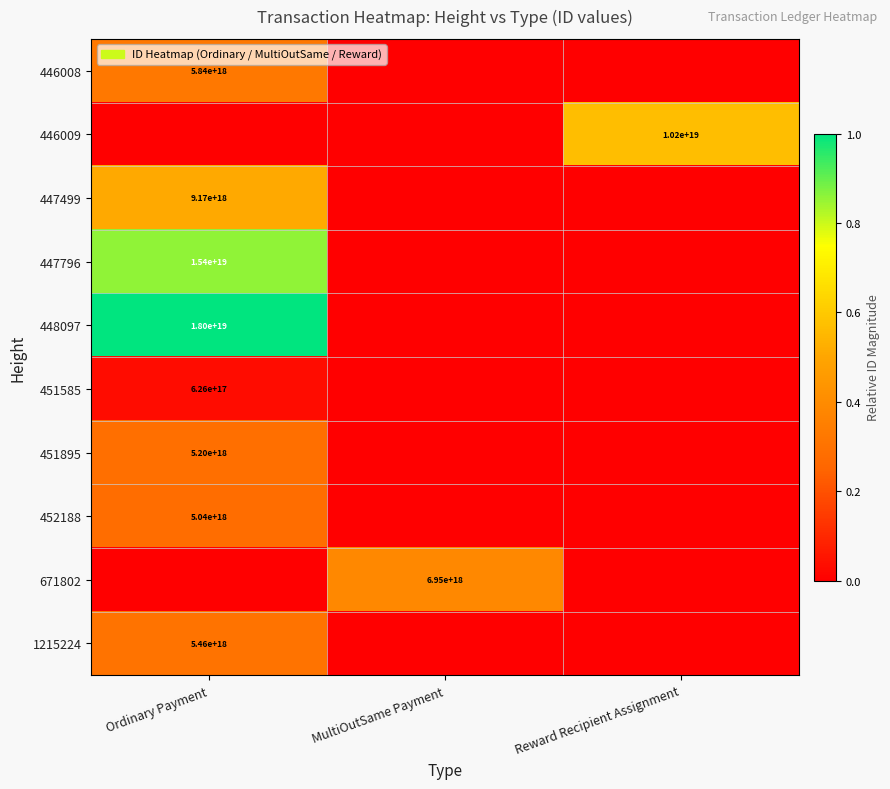

The value of 1215224 at Ordinary Payment is 1707240827883276544. True or false?

False